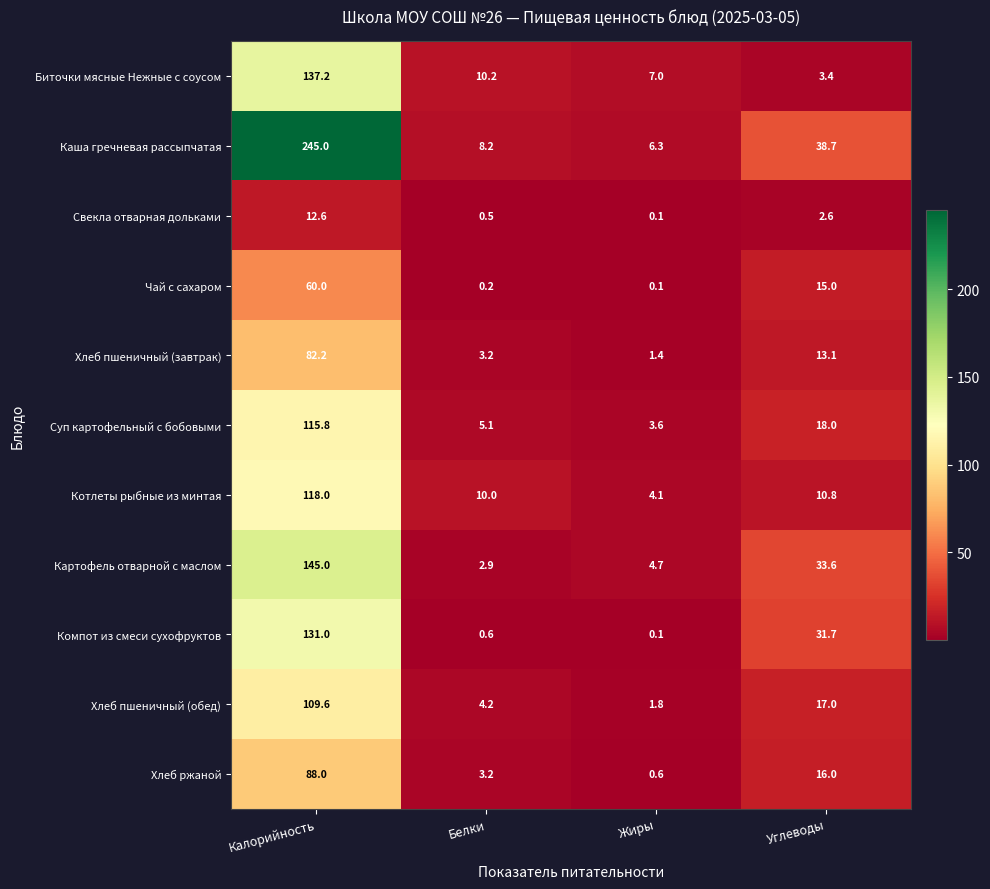

What is the spread (max minus min) of values at Белки?

10.0